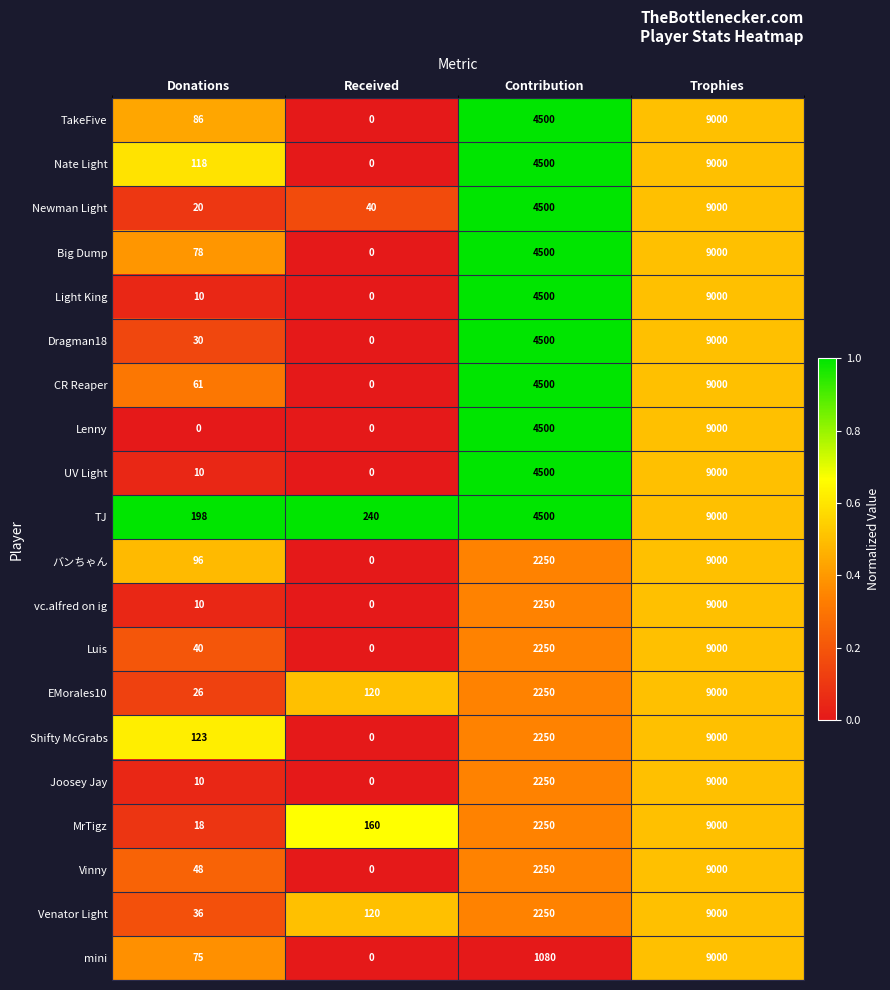

The TakeFive series shows 2123 at Contribution. True or false?

False